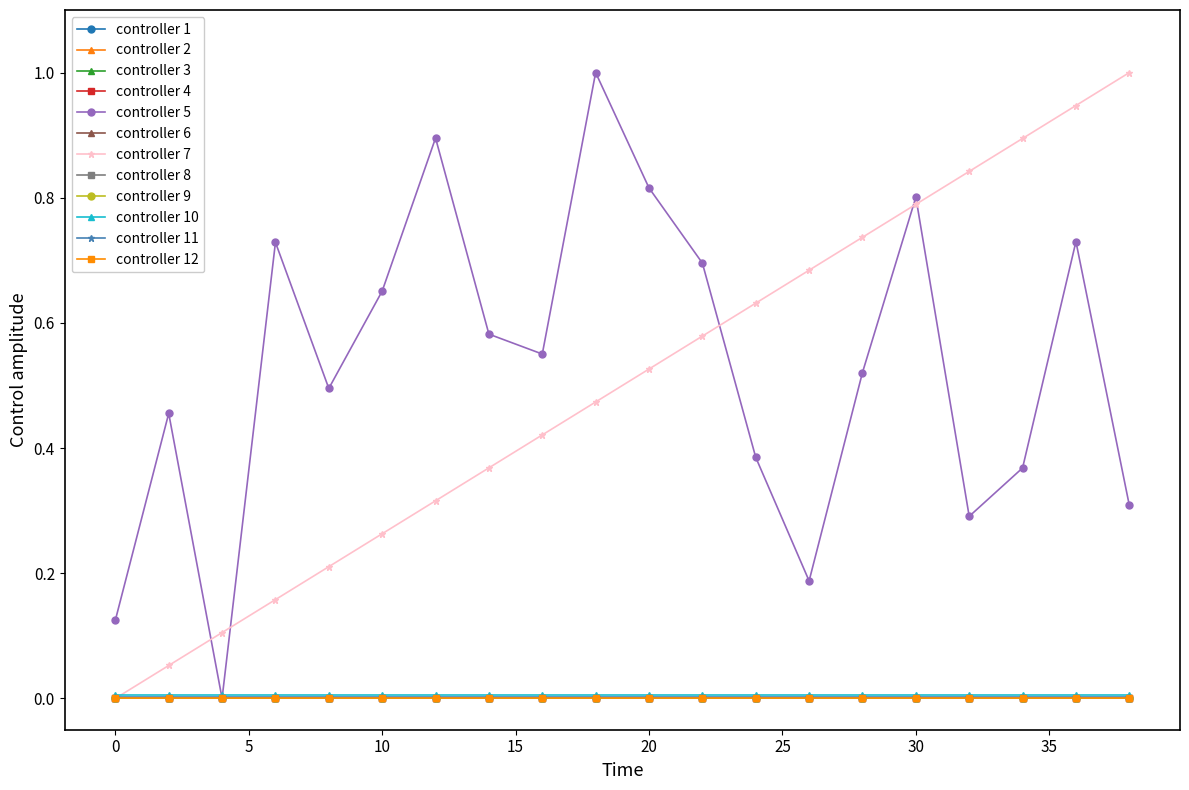

How many lines are shown in the chart?

12